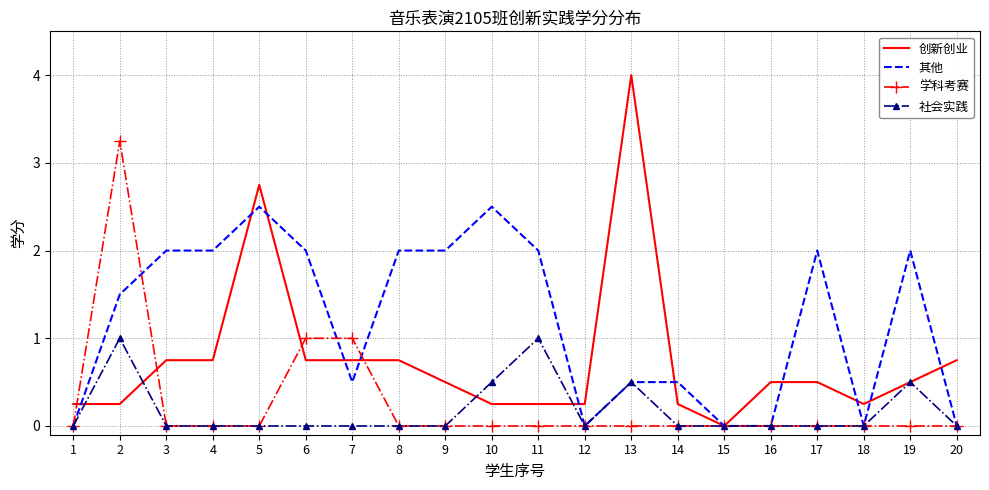

Which category has the highest value across all series?

13